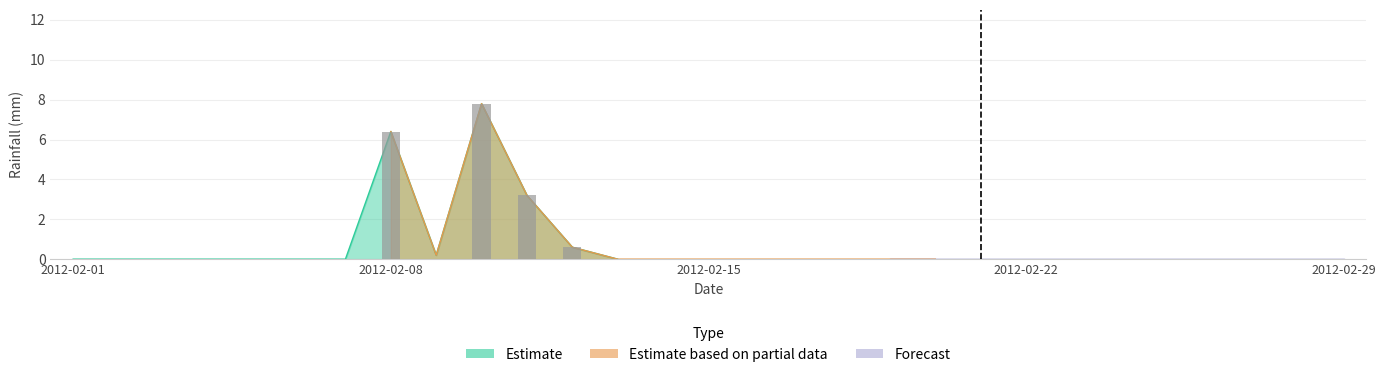

True or false: the data shows 3.8 at 2012-02-03.

False